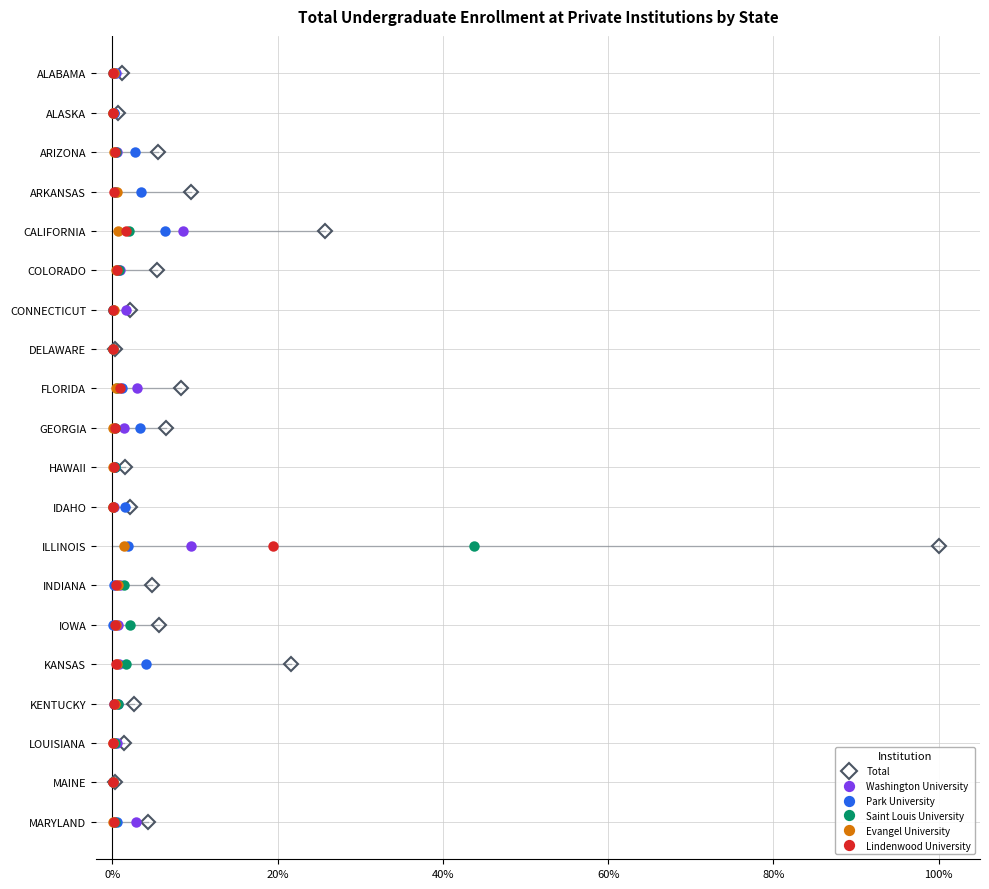

How many data points does each series have?

20